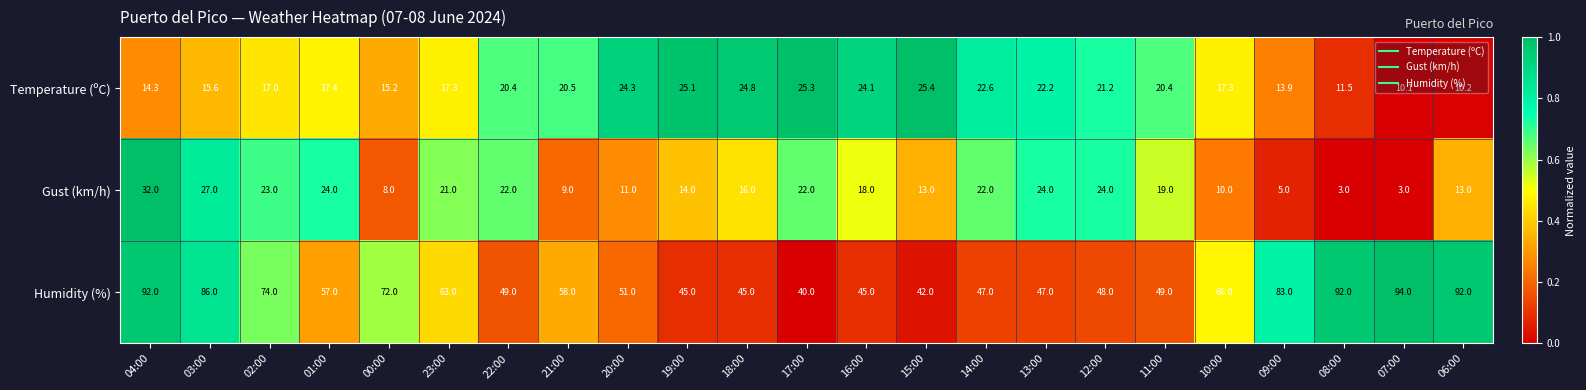

At which label does Gust (km/h) reach its peak?

04:00